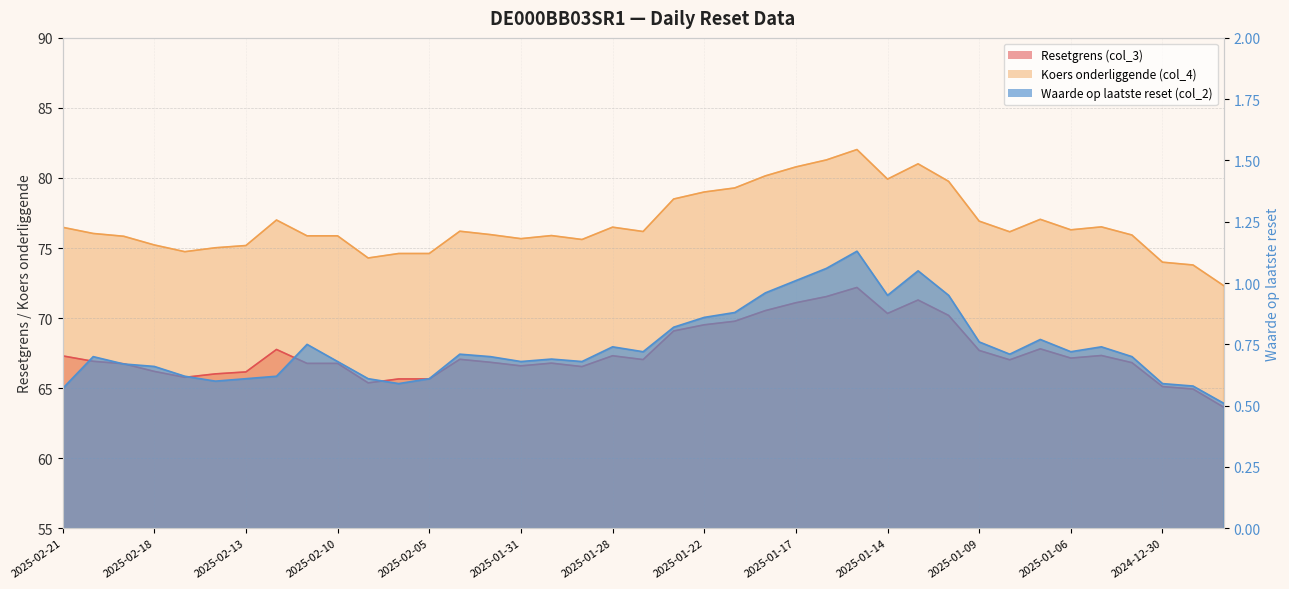

What is the sum of the Waarde op laatste reset (col_2) values at 2025-01-07 and 2025-02-14?

1.4